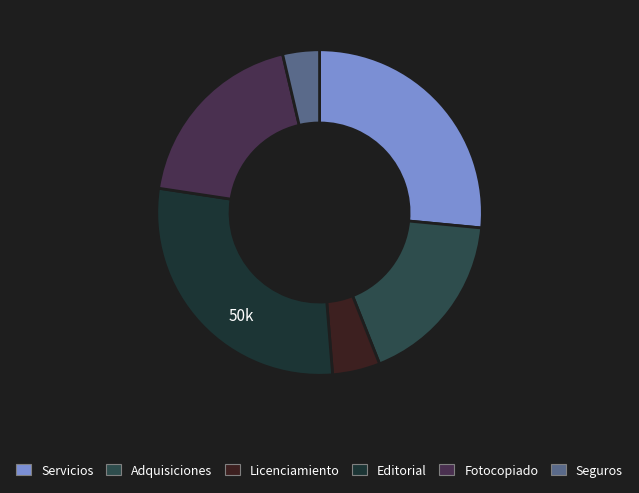

What is the change in value from Licenciamiento to Editorial?

+41645.1